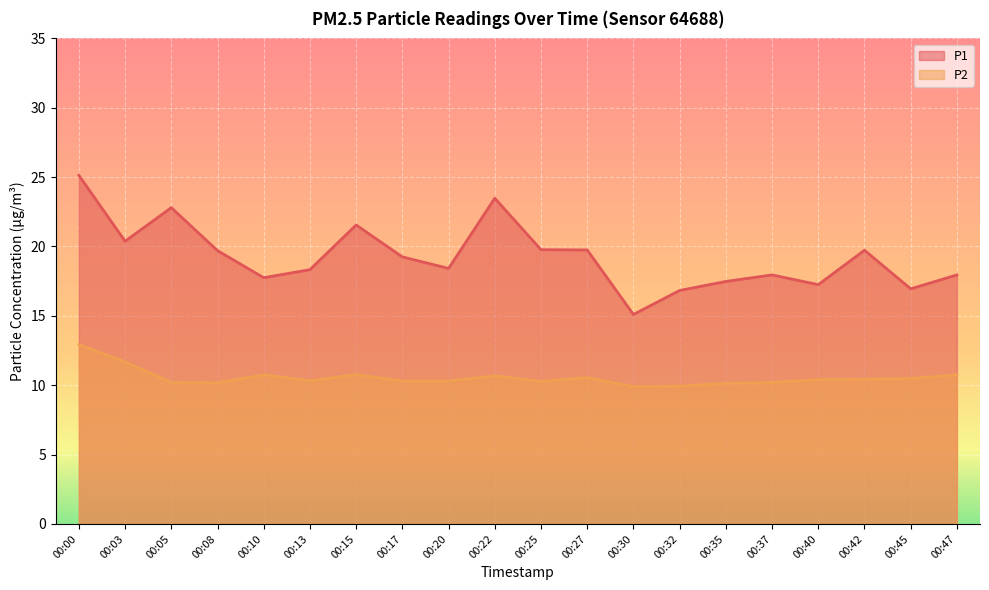

Reading left to right, list all the values displayed in this chart.

P1: 25.1	20.4	22.8	19.7	17.8	18.3	21.6	19.2	18.4	23.5	19.8	19.8	15.1	16.8	17.5	17.9	17.2	19.7	16.9	17.9
P2: 12.9	11.7	10.2	10.2	10.8	10.3	10.8	10.3	10.3	10.7	10.3	10.6	9.9	9.9	10.1	10.2	10.4	10.4	10.5	10.8